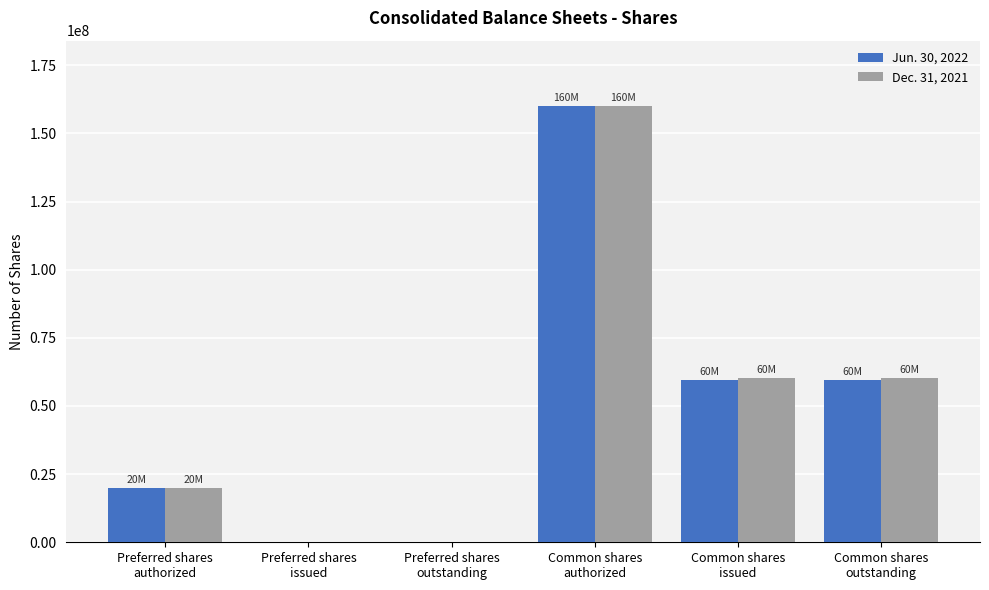

What is the approximate value of Jun. 30, 2022 at Common shares
outstanding, to the nearest 50?

59500000